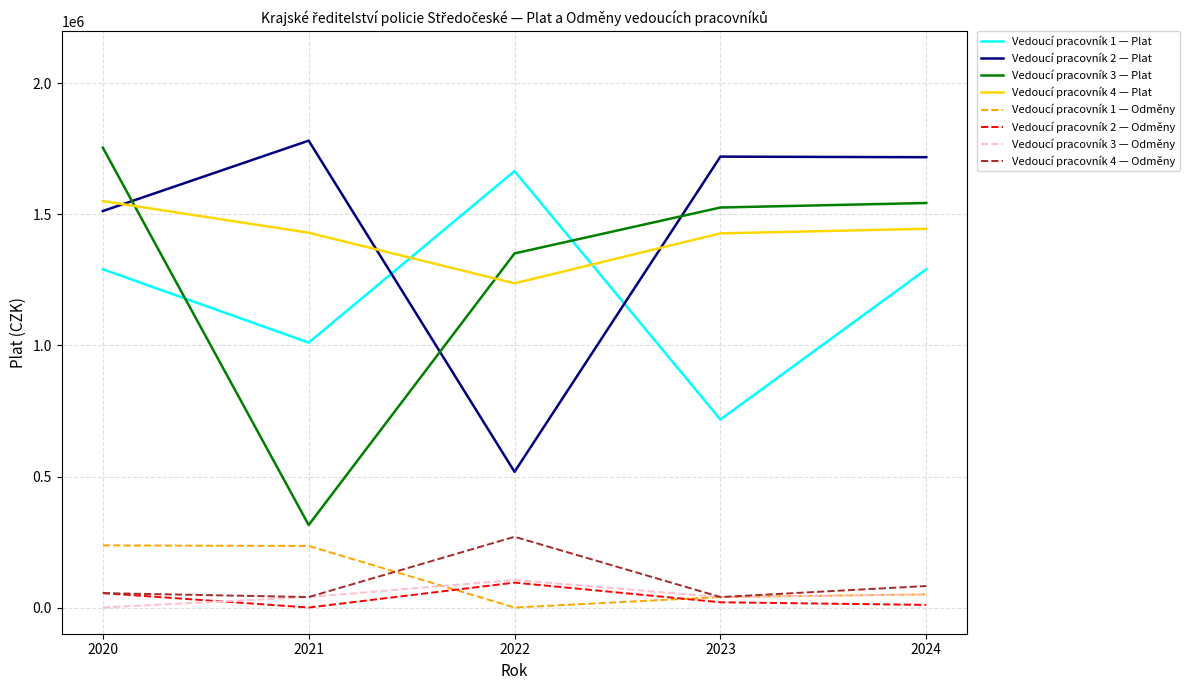

What is the maximum value shown in the chart?

1781787